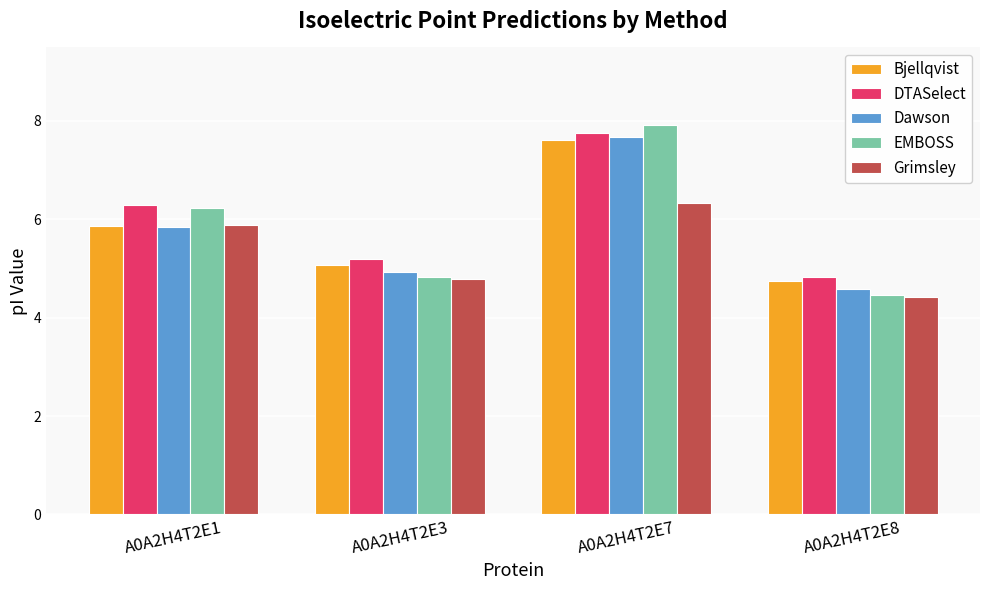

Reading left to right, transcribe all the data shown in this chart.

Bjellqvist: 5.9	5.1	7.6	4.7
DTASelect: 6.3	5.2	7.7	4.8
Dawson: 5.8	4.9	7.7	4.6
EMBOSS: 6.2	4.8	7.9	4.5
Grimsley: 5.9	4.8	6.3	4.4